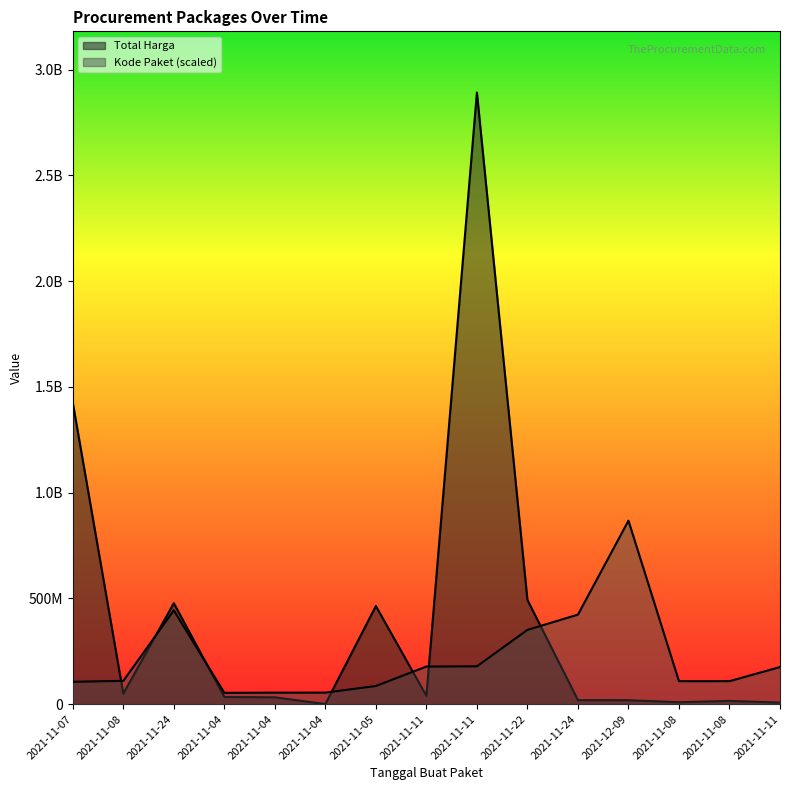

The value of Total Harga at 2021-11-24 is 717527855.1. True or false?

False